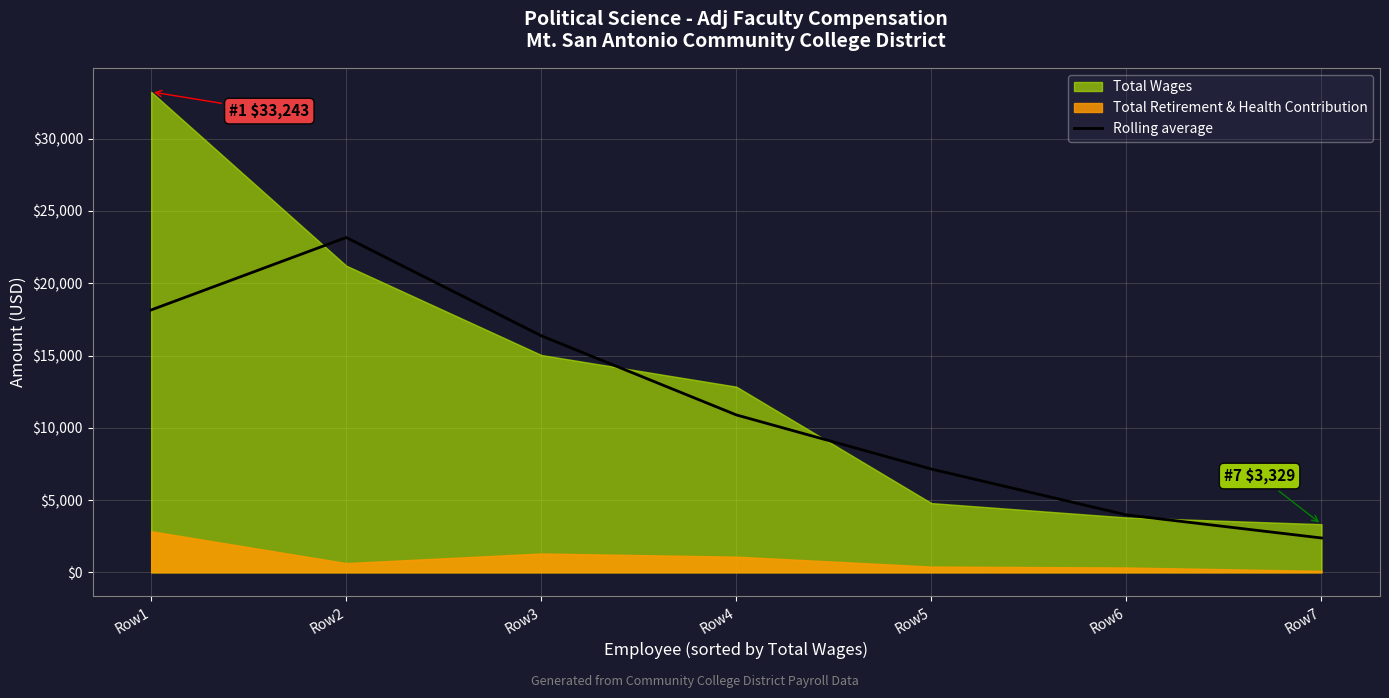

Read the value at Row3.

16365.7